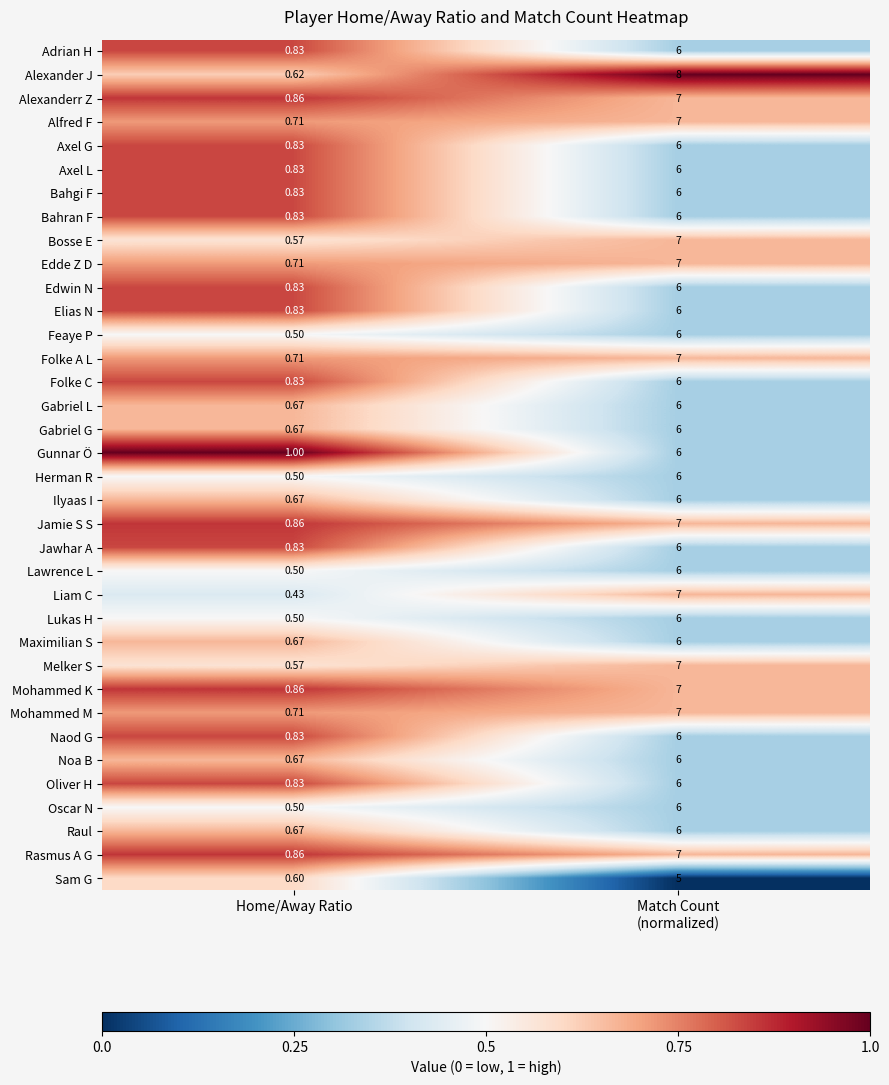

Count the number of categories in the chart.

2